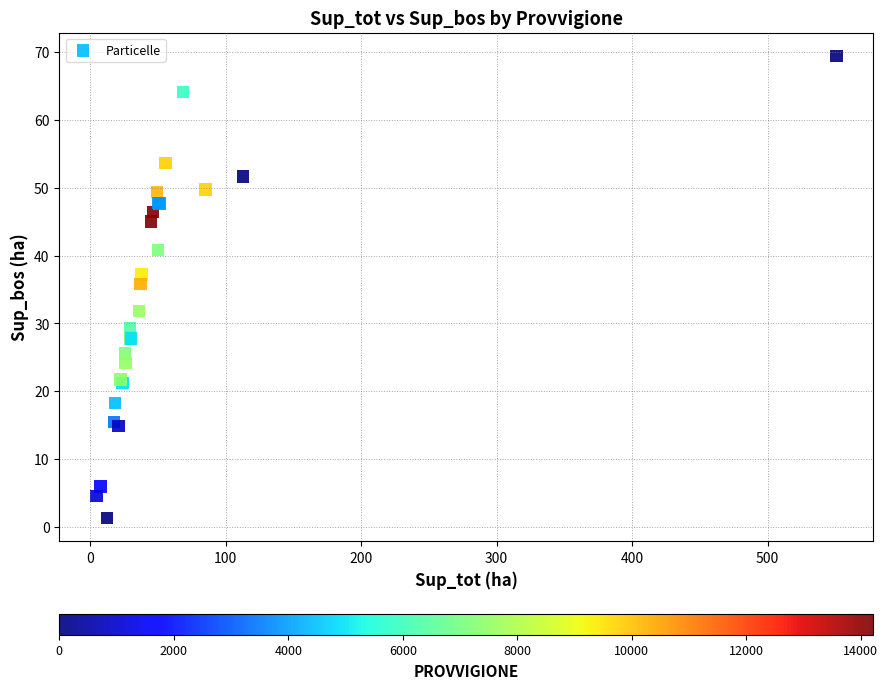

What Y value in the scatter plot is closest to 35?

35.8